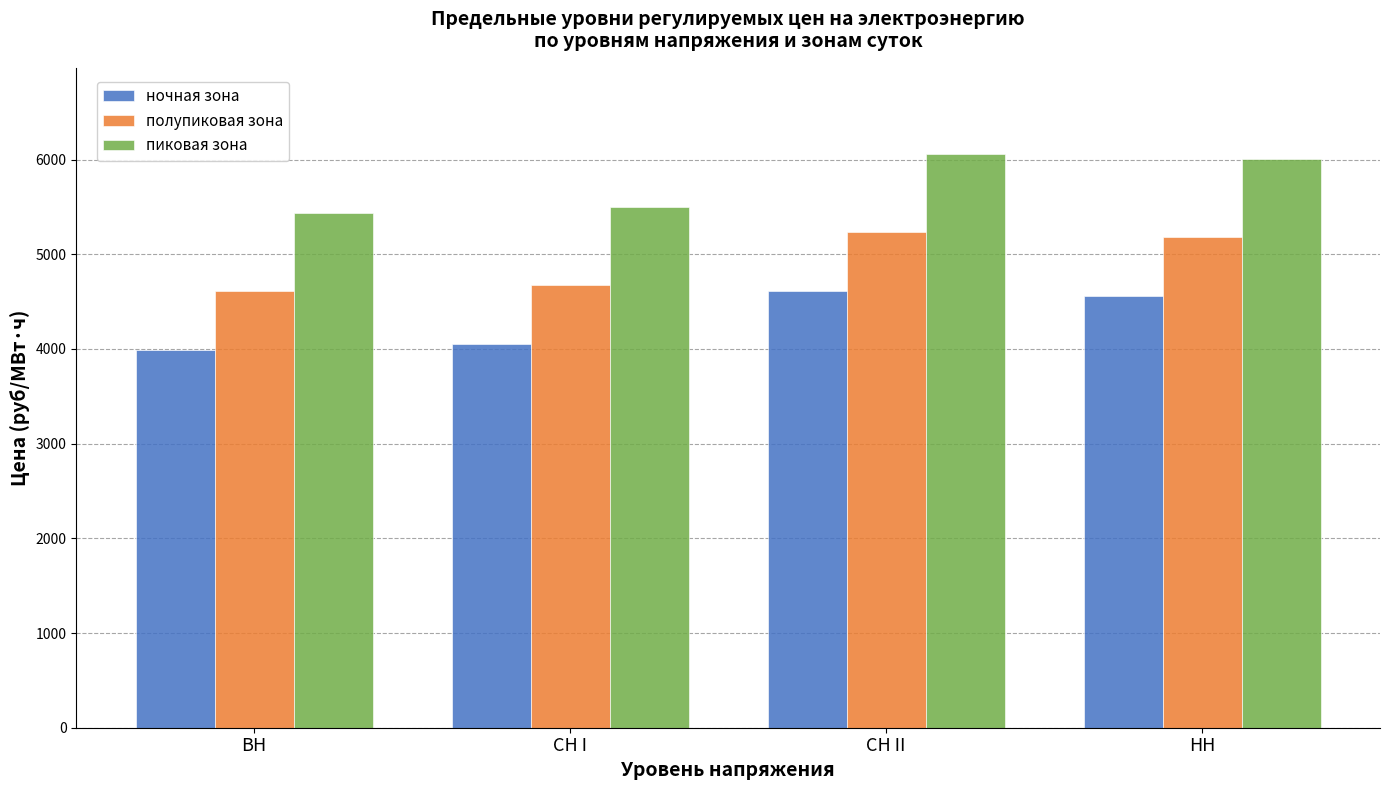

The value of ночная зона at СН I is 5327.2. True or false?

False